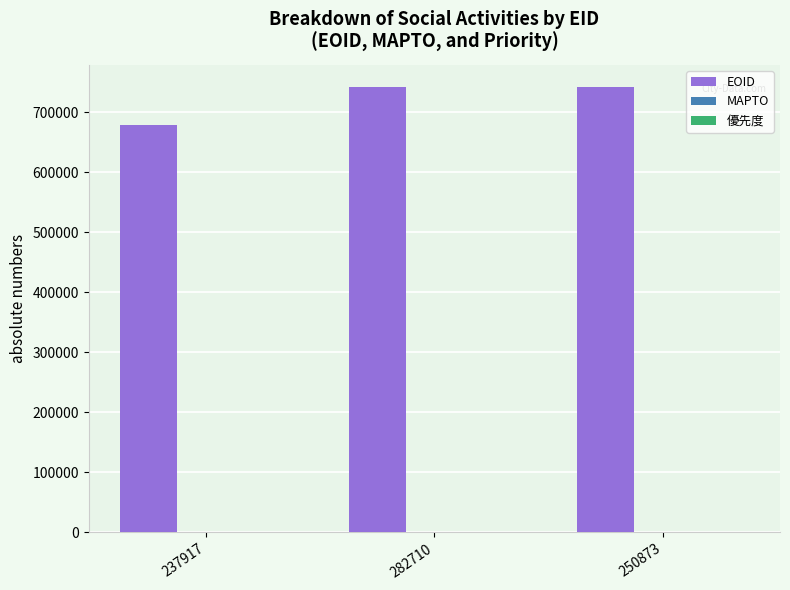

What is the highest value of the EOID series?

742384